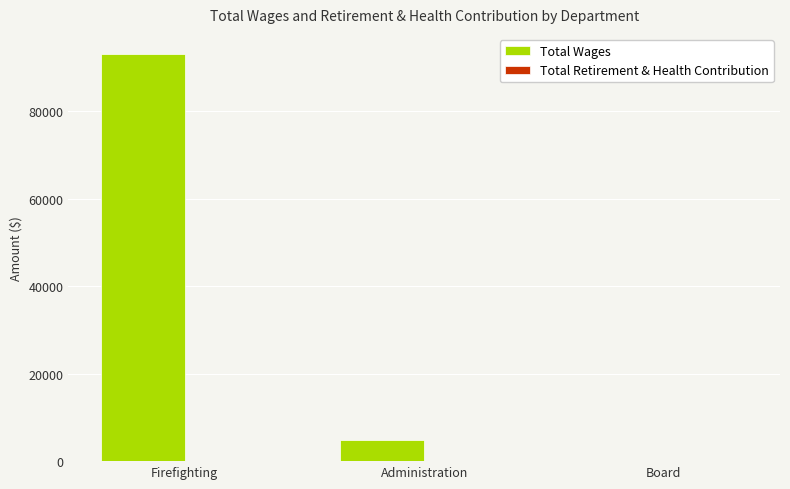

What is the sum of the values at Board and Administration?

4800